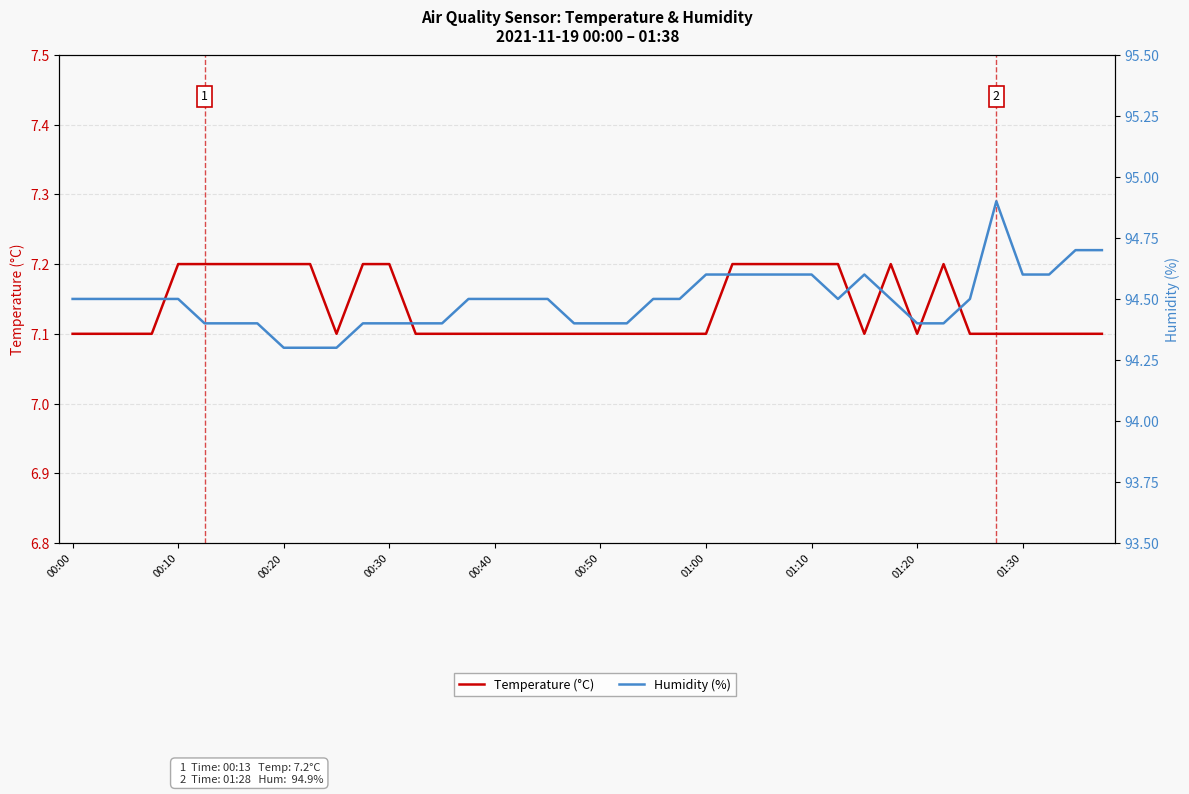

True or false: Humidity (%) and Temperature (°C) cross at least once.

False